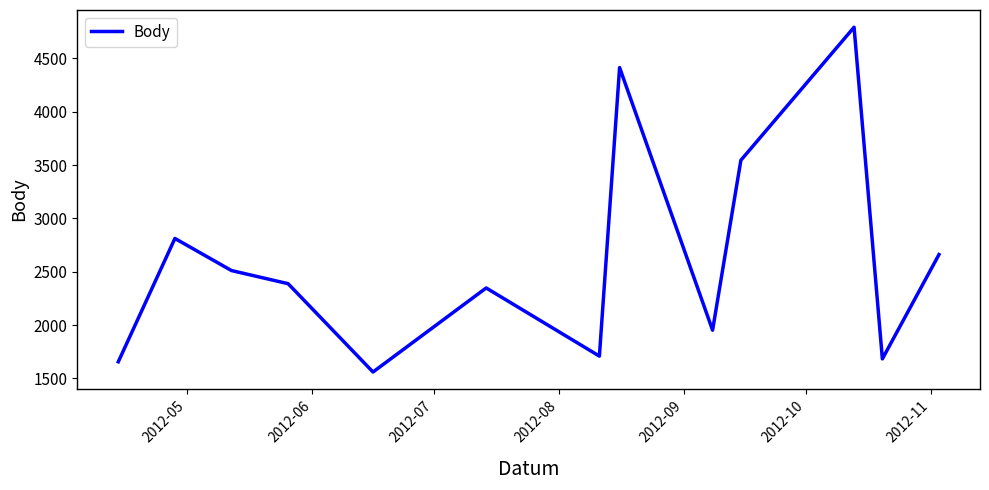

Reading left to right, extract all data points from this chart.

1656	2812	2511	2388	1560	2348	1709	4414	1952	3545	4792	1683	2661